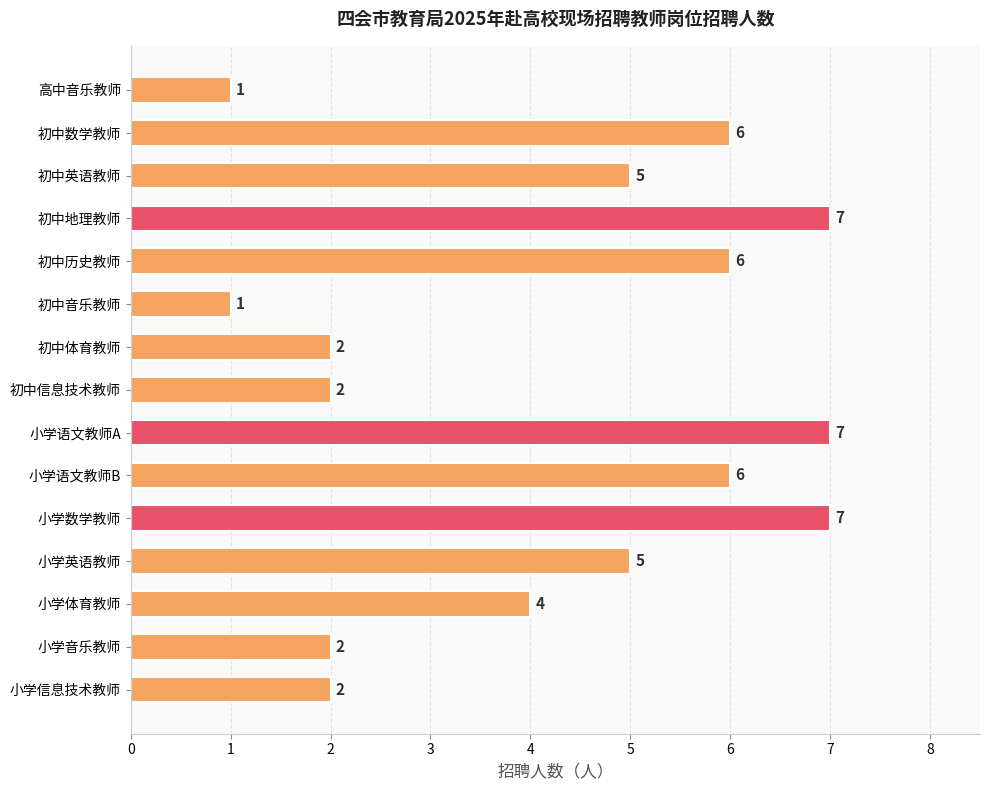

Are the bars horizontal?

Yes